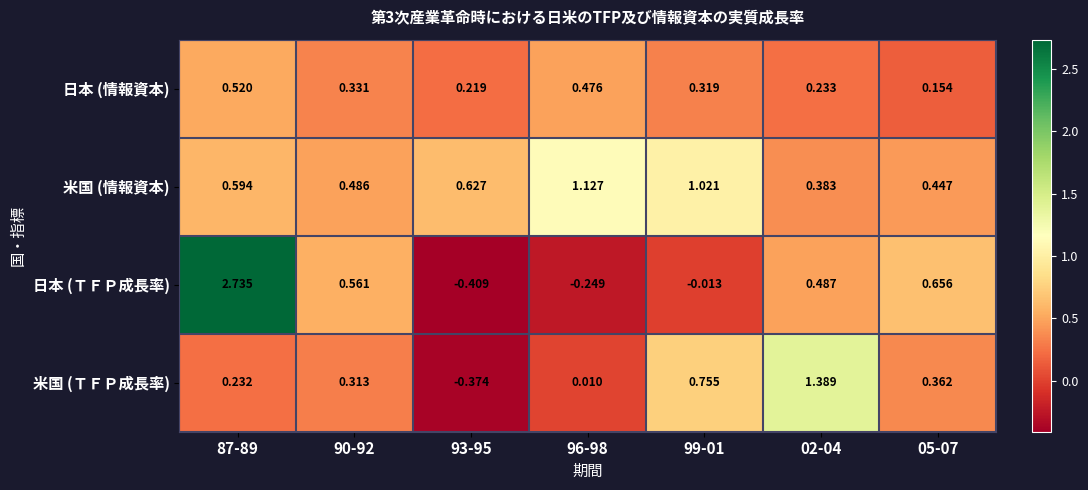

Which series has the widest spread of values?

日本 (ＴＦＰ成長率)